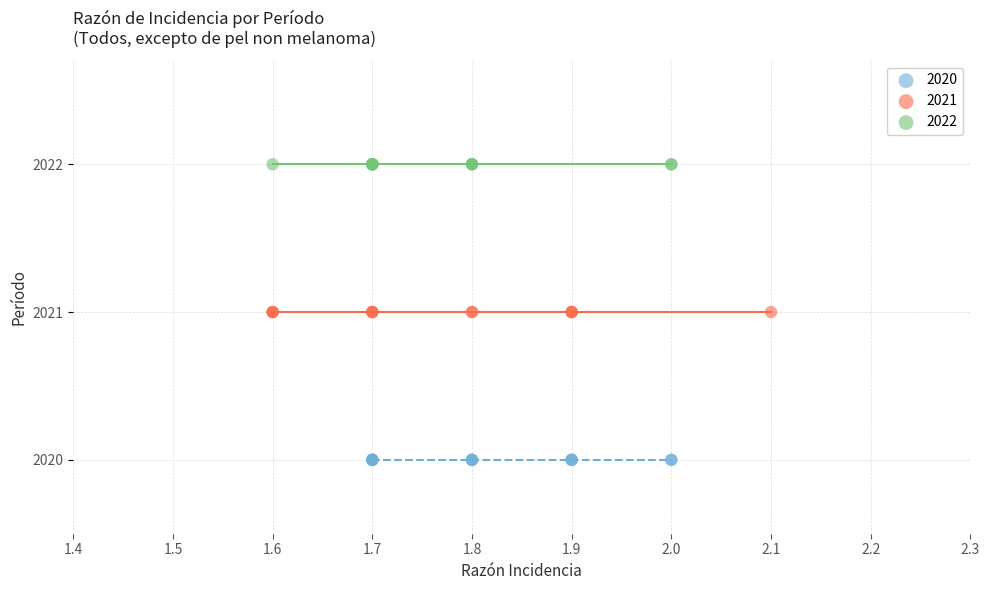

Which series reaches the maximum Y coordinate?

2022